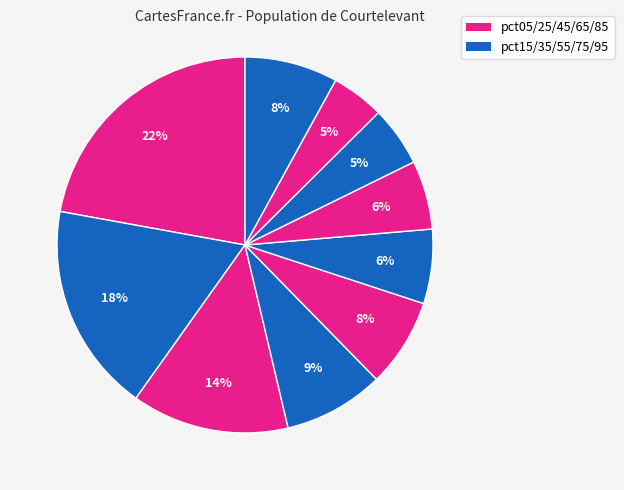

Count the number of slices in the pie.

10